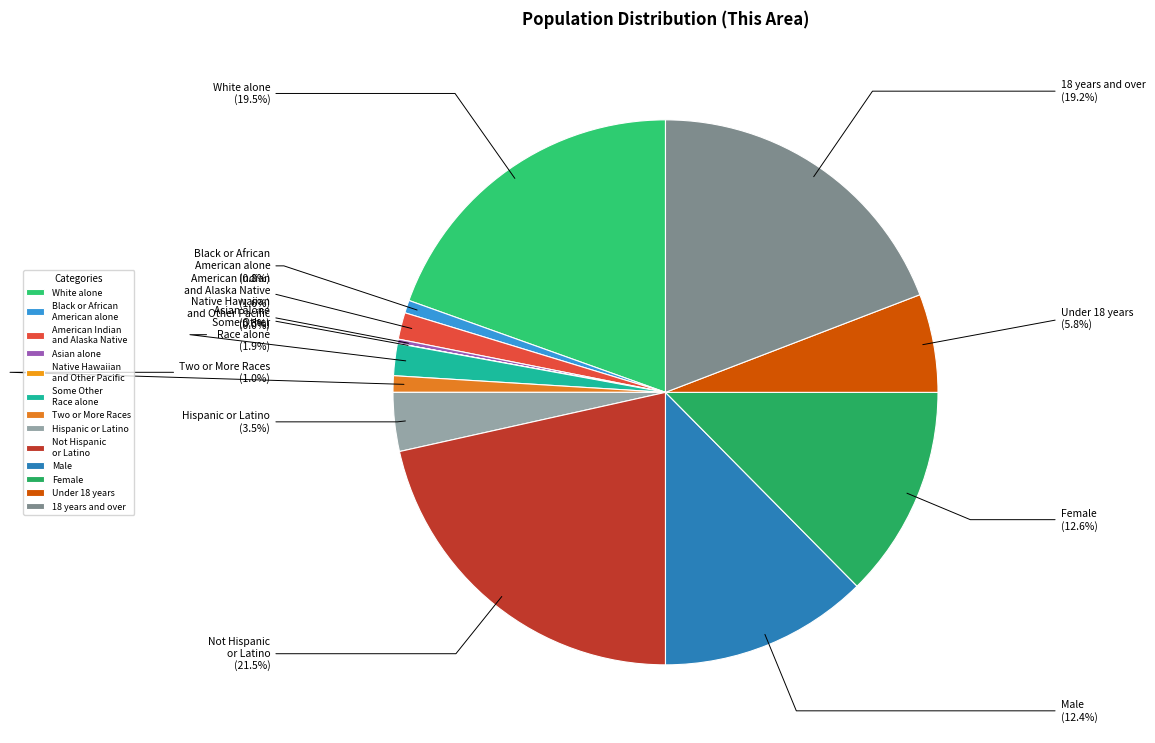

What is the largest slice in the pie chart?

Not Hispanic or Latino